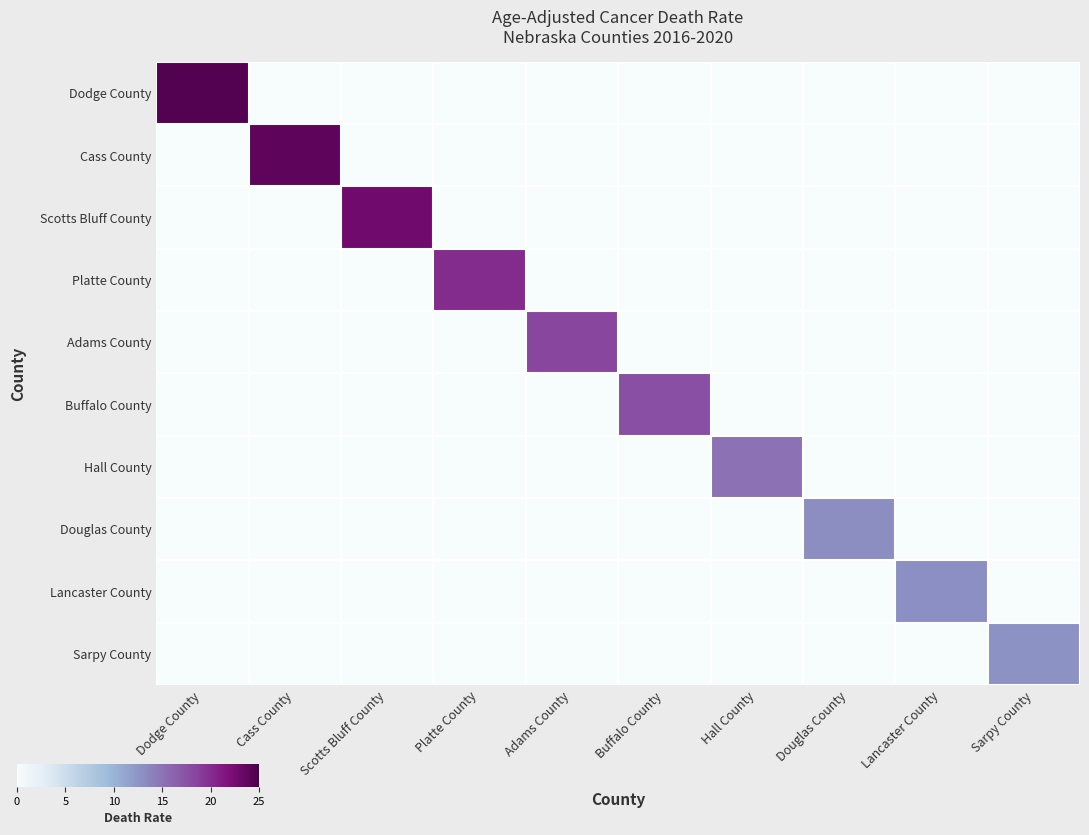

What is the total value across all series at Douglas County?

13.0